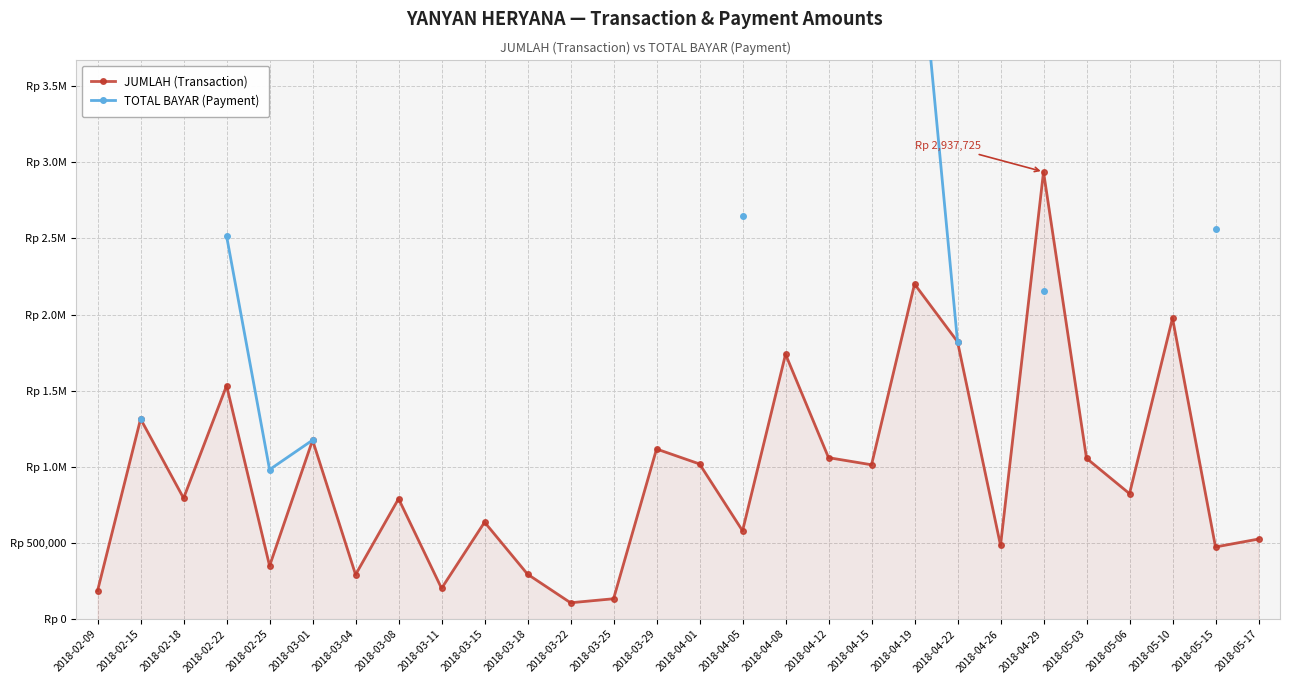

Rank the series at 2018-02-22 from lowest to highest value.

JUMLAH (Transaction), TOTAL BAYAR (Payment)